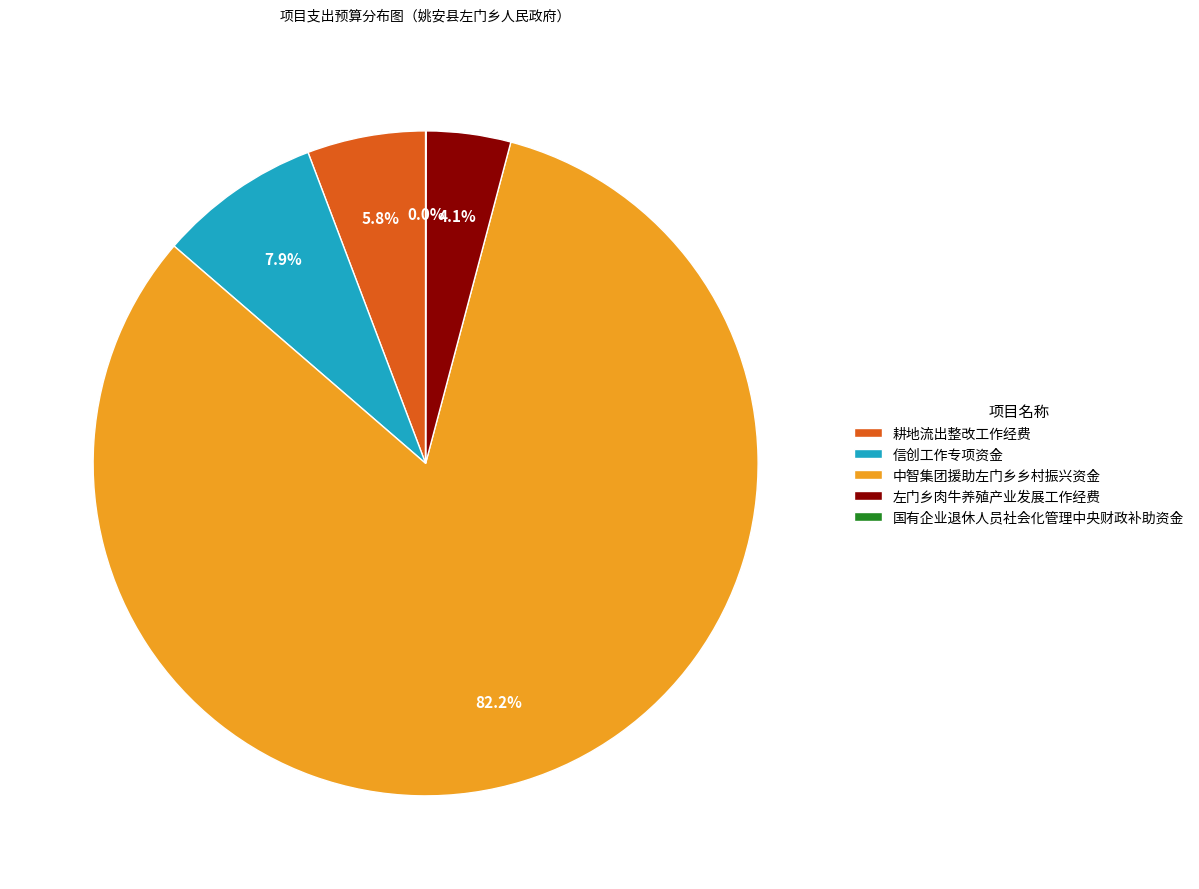

Is there any slice that represents more than half of the pie?

Yes